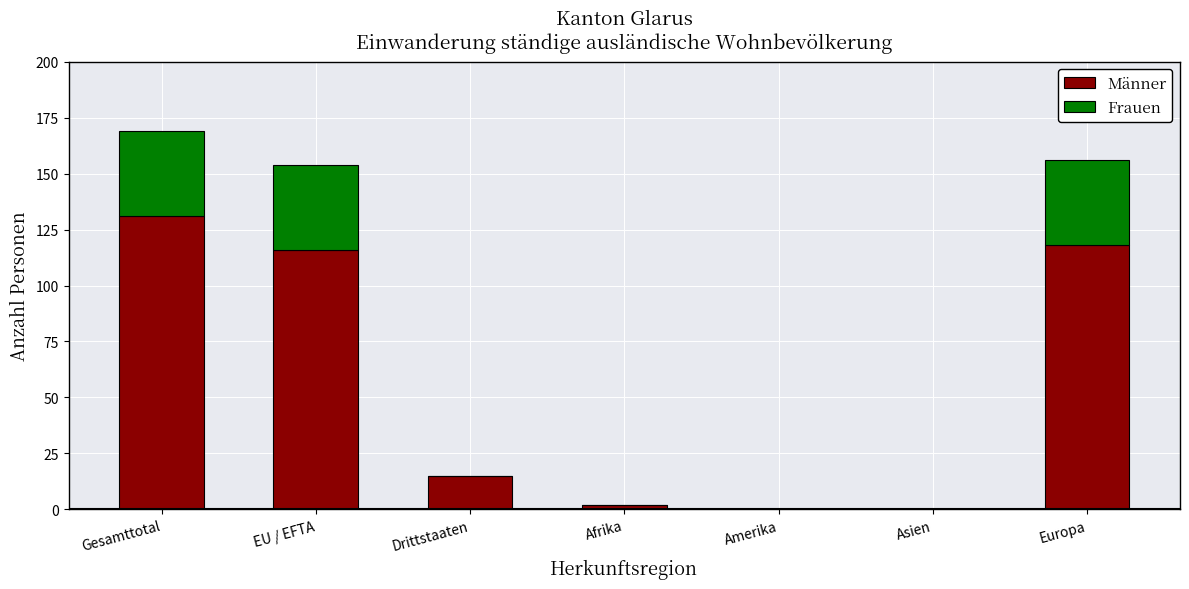

At which category is the sum across all series the highest?

Gesamttotal